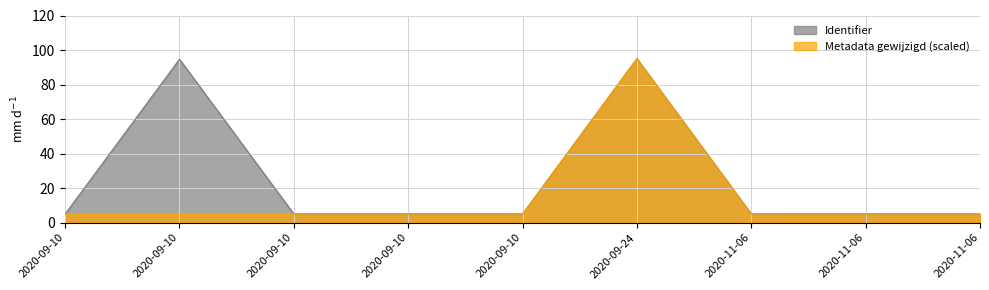

What is the sum of the Identifier values at 2020-11-06 and 2020-09-10?

10.0